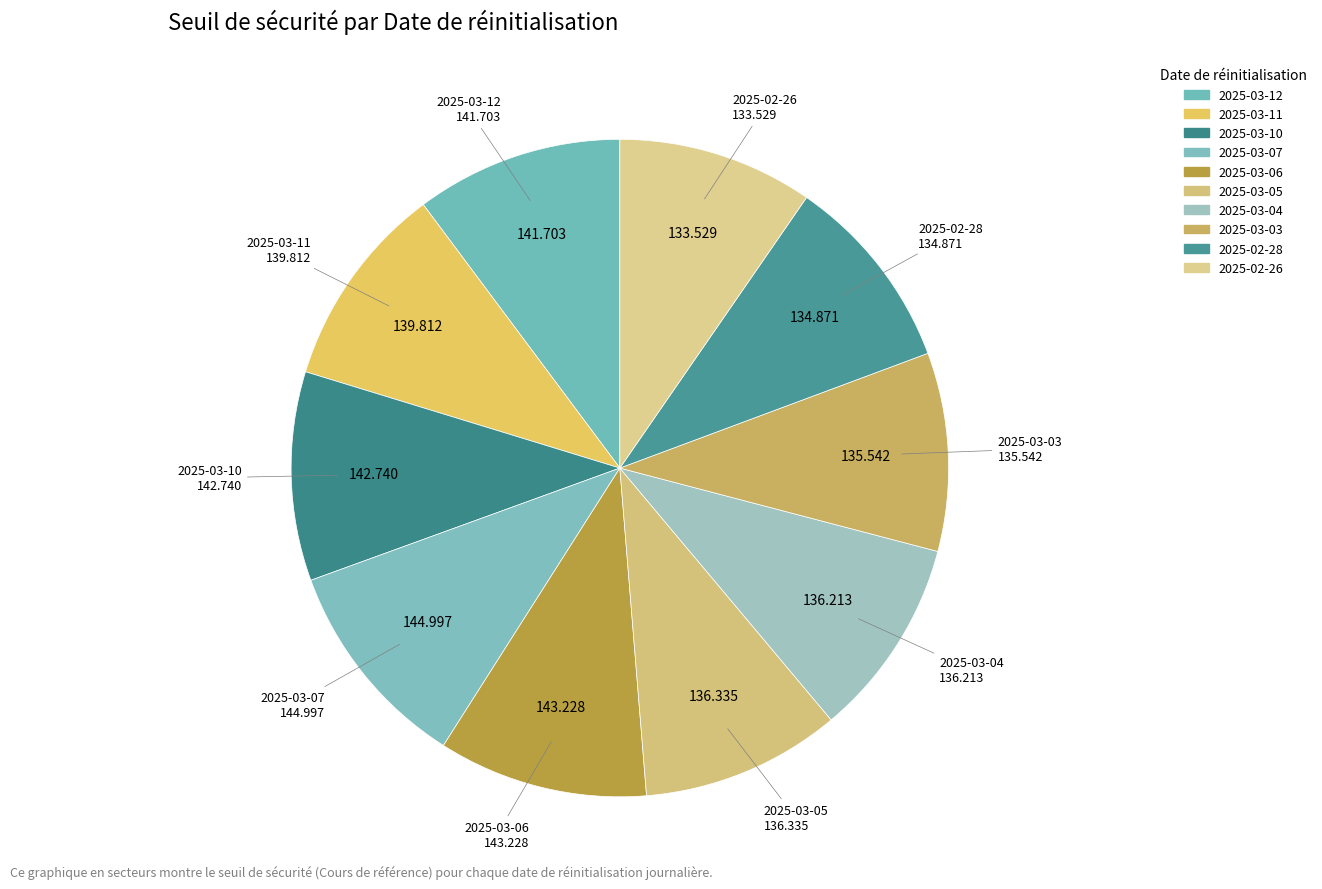

Combined, do 2025-03-07 and 2025-03-11 account for over 50%?

No